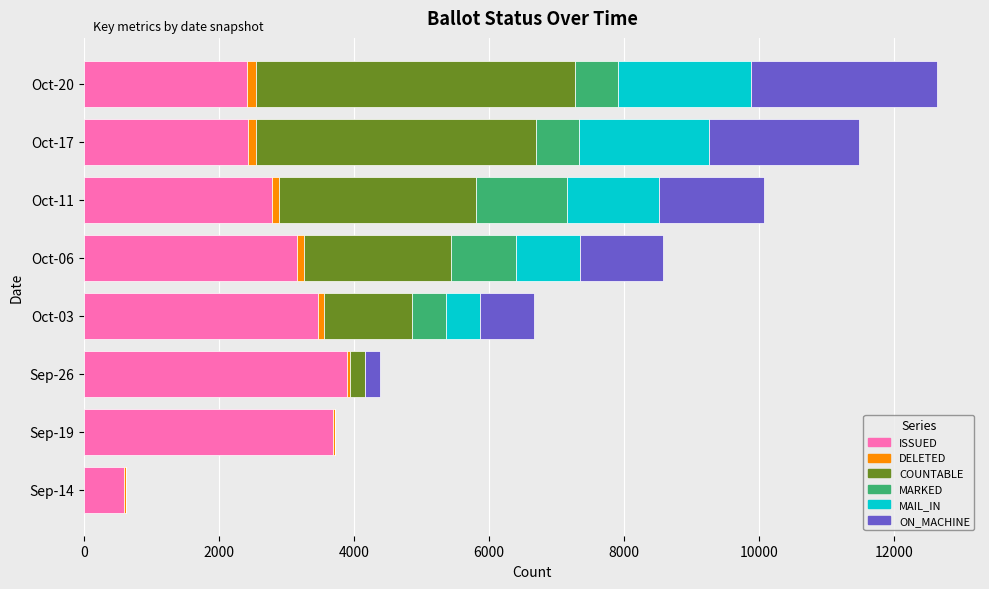

Count the number of categories in the chart.

8